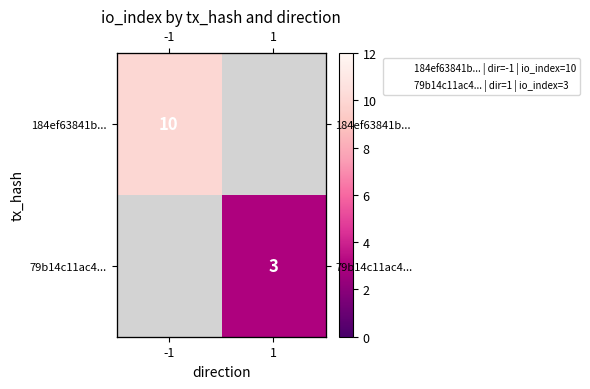

Which series has the widest spread of values?

184ef63841b...